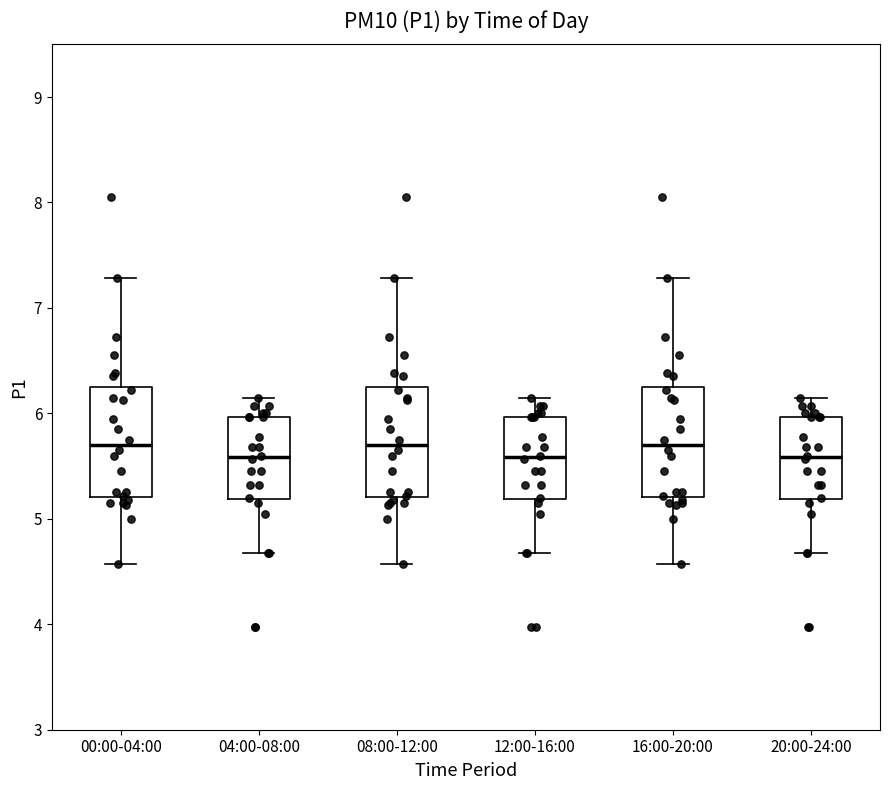

Where does the median line of the box for 00:00-04:00 sit on the y-axis? The values are not printed on the chart, so give them approximately, as read against the axis.

5.7